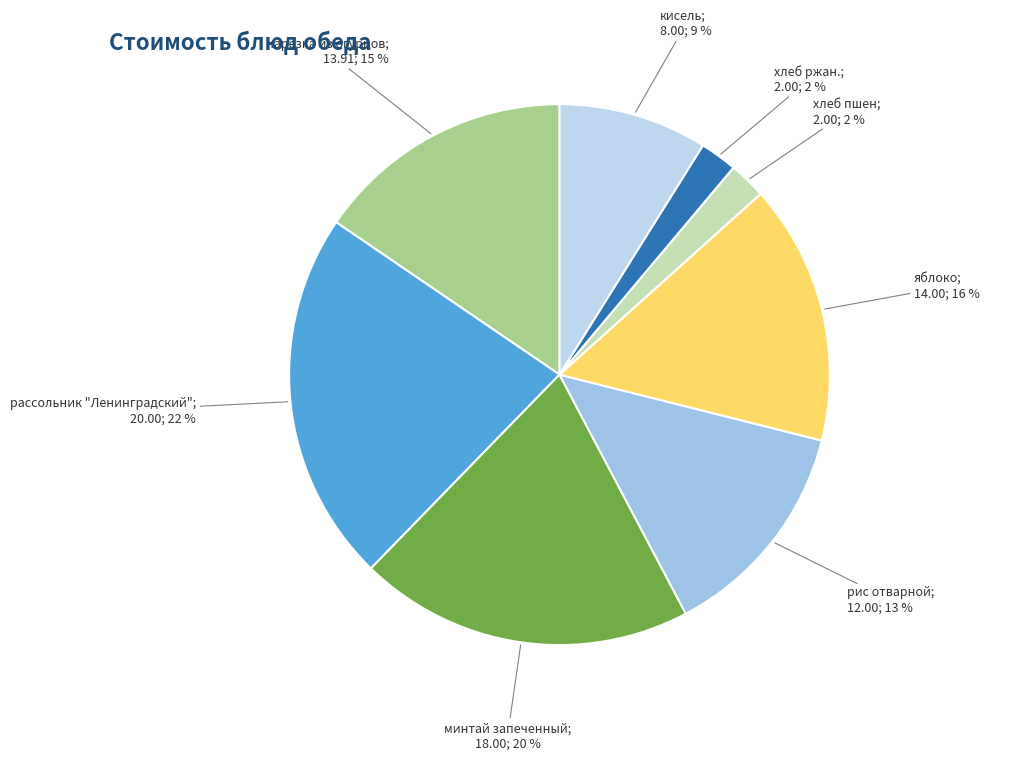

How many slices are in this pie chart?

8